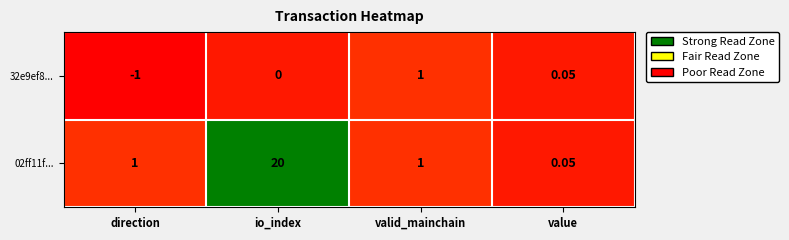

At which category is the sum across all series the highest?

io_index